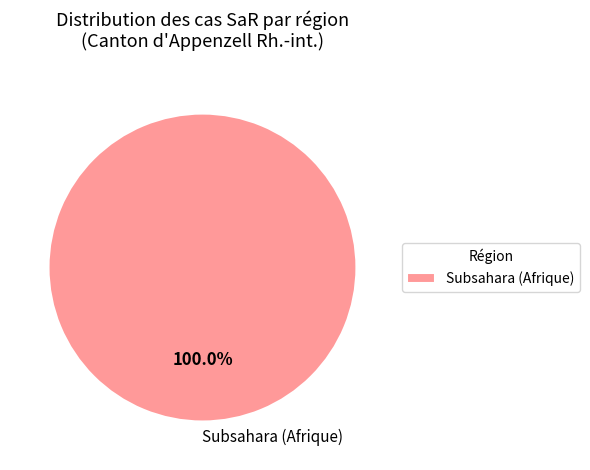

Does any single category account for the majority?

Yes